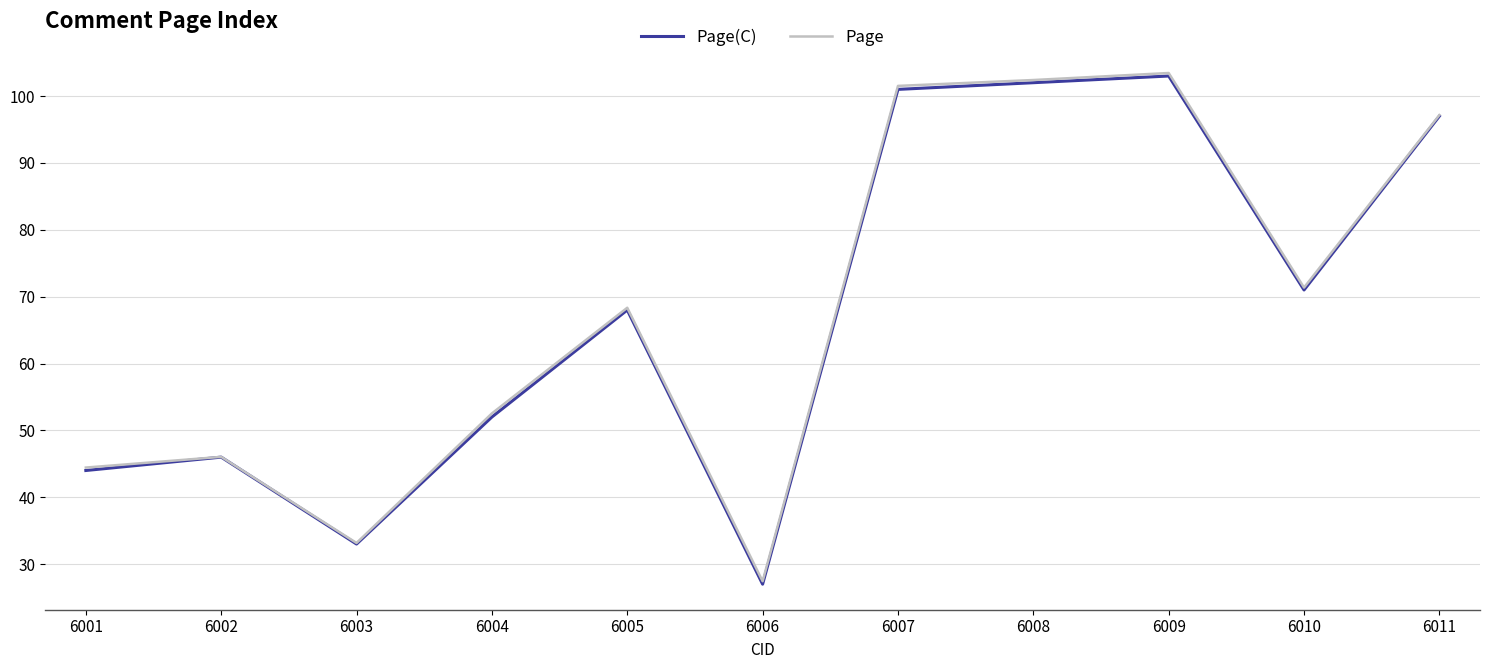

Count the number of categories in the chart.

11